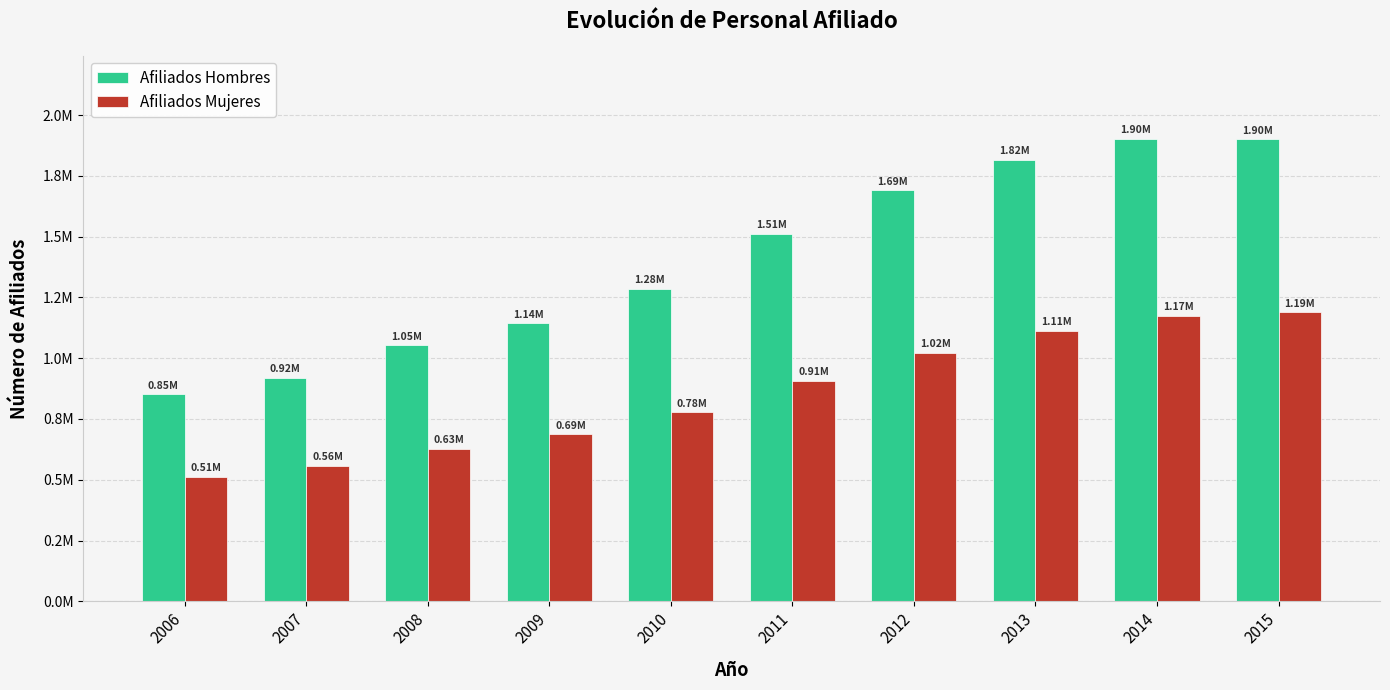

What are all the series names shown in the legend?

Afiliados Hombres, Afiliados Mujeres